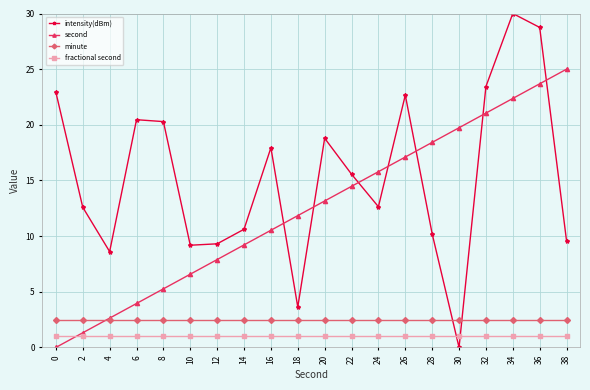

Is the value of minute at 20 greater than the value of intensity(dBm) at 30?

Yes